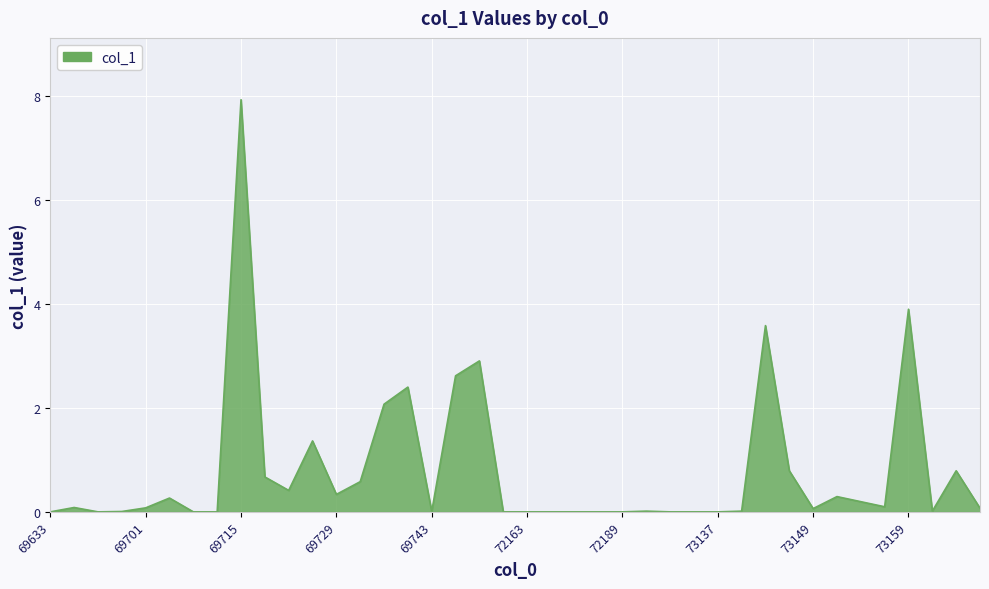

What is the difference between the maximum and minimum values?

7.9